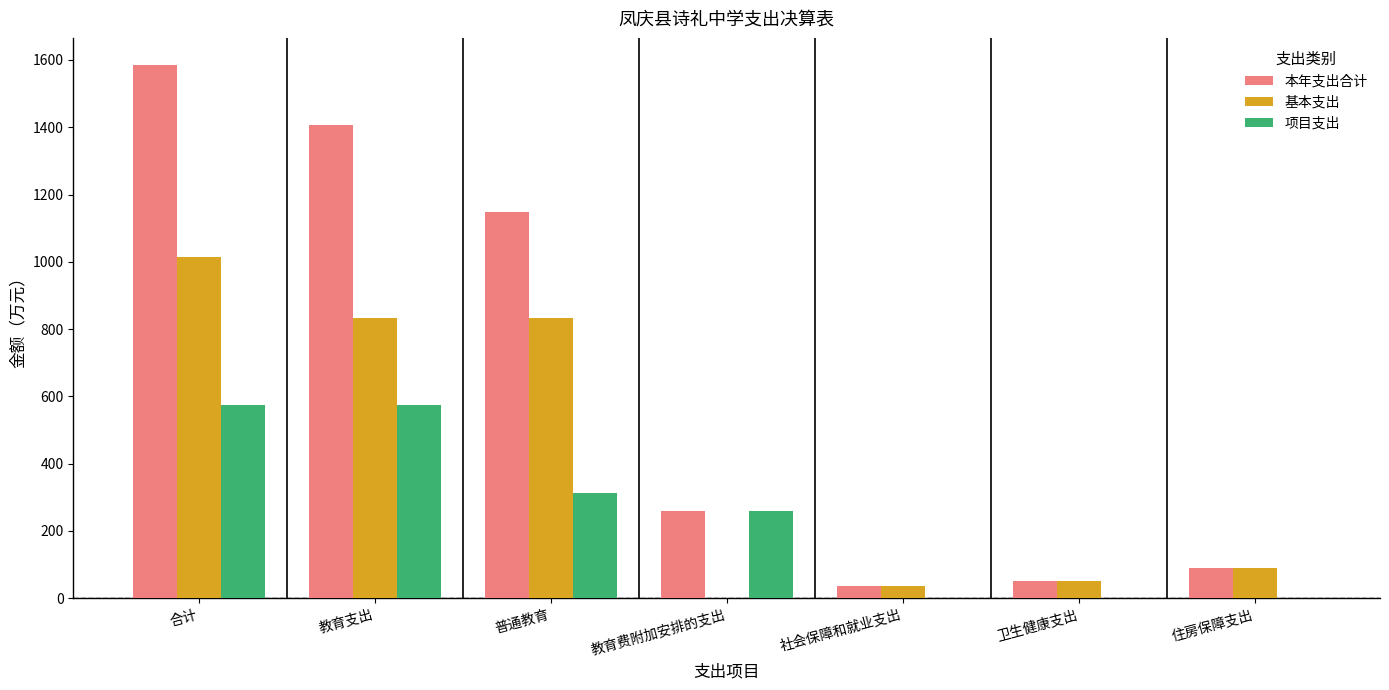

What is the difference between the 项目支出 values at 卫生健康支出 and 普通教育?

313.1